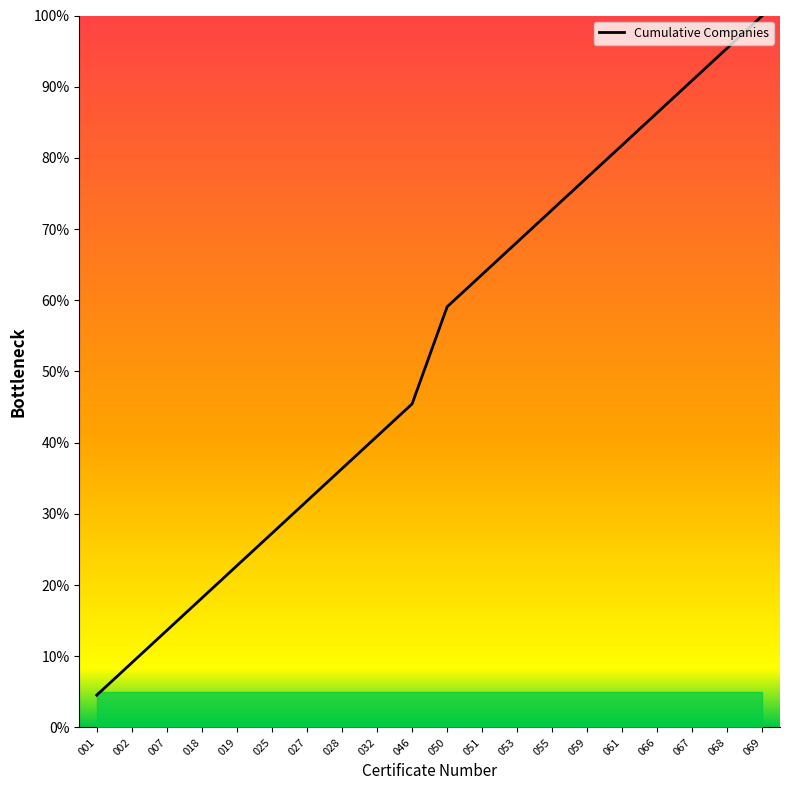

True or false: the data has more than 1 interior local peaks.

False